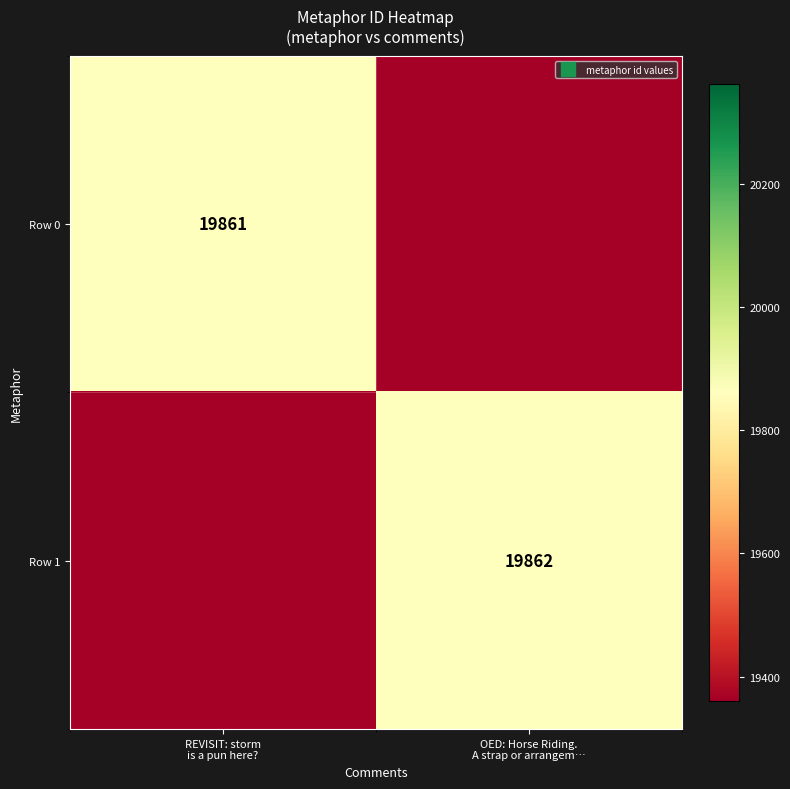

Between REVISIT: storm
is a pun here? and OED: Horse Riding.
A strap or arrangem…, which is larger?

REVISIT: storm
is a pun here?